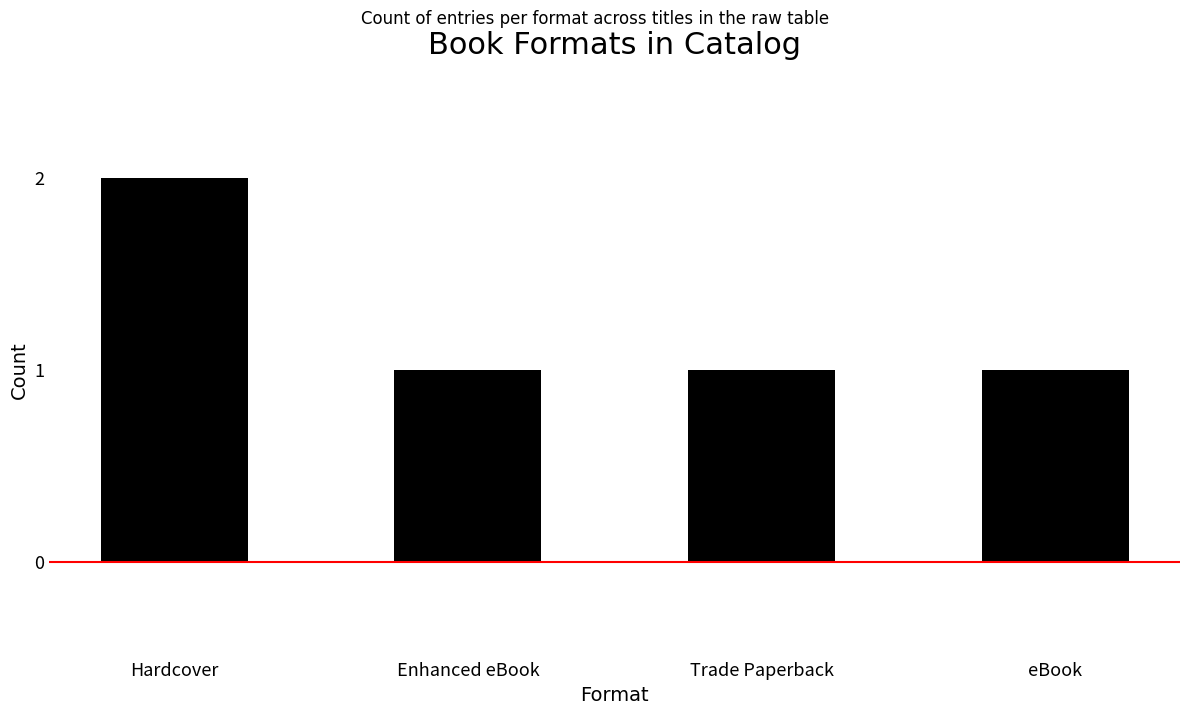

What is the change in value from Hardcover to eBook?

-1